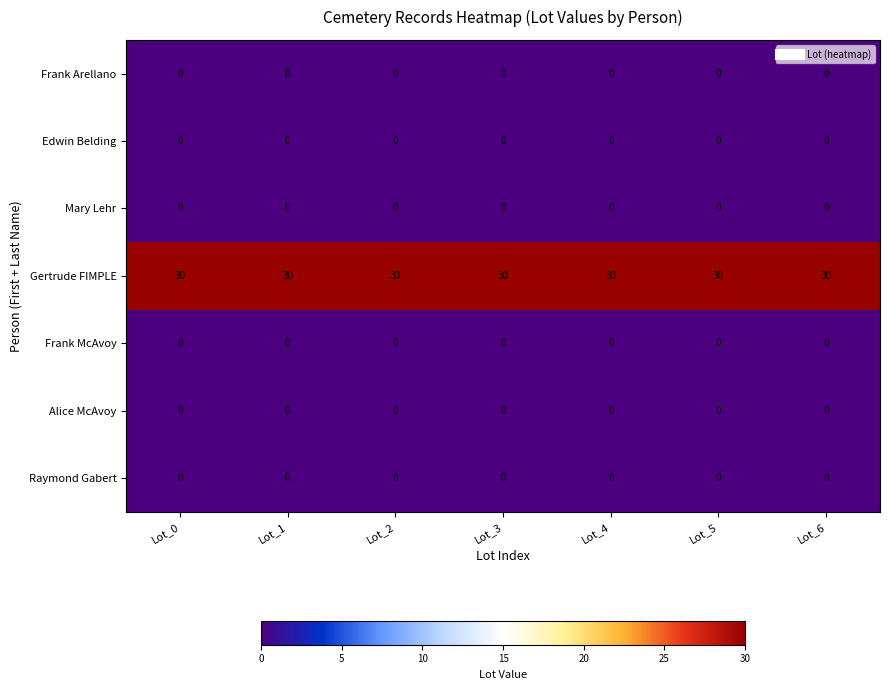

Count the number of categories in the chart.

7